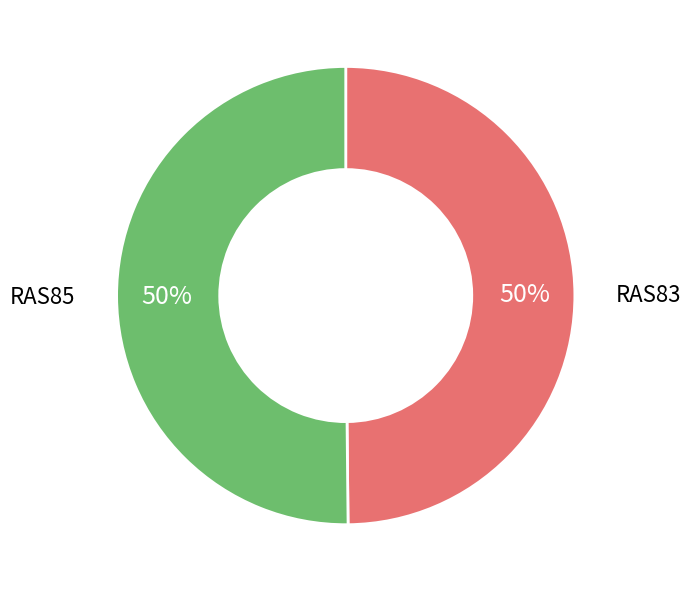

To the nearest percent, what is the combined percentage of RAS85 and RAS83?

100%